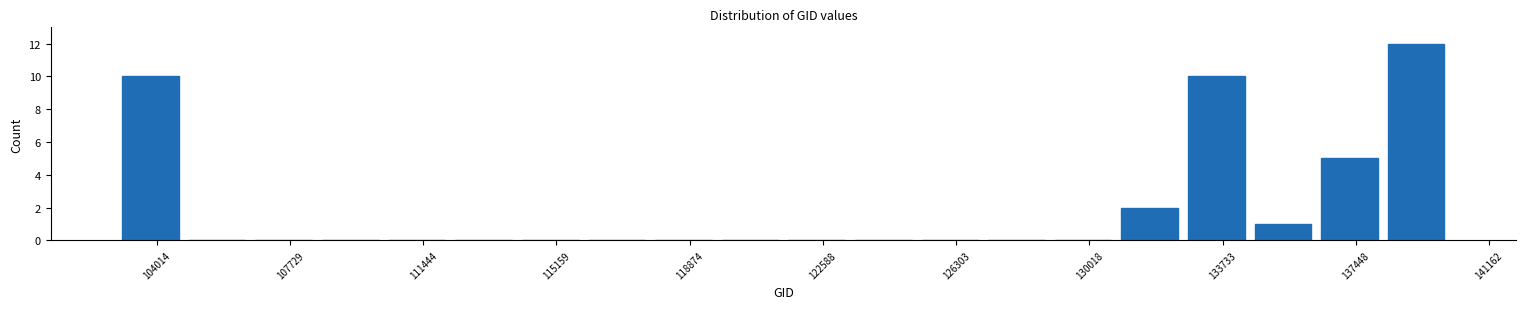

Read against the x-axis, roughly where is the centre of the tallest bar?

139000